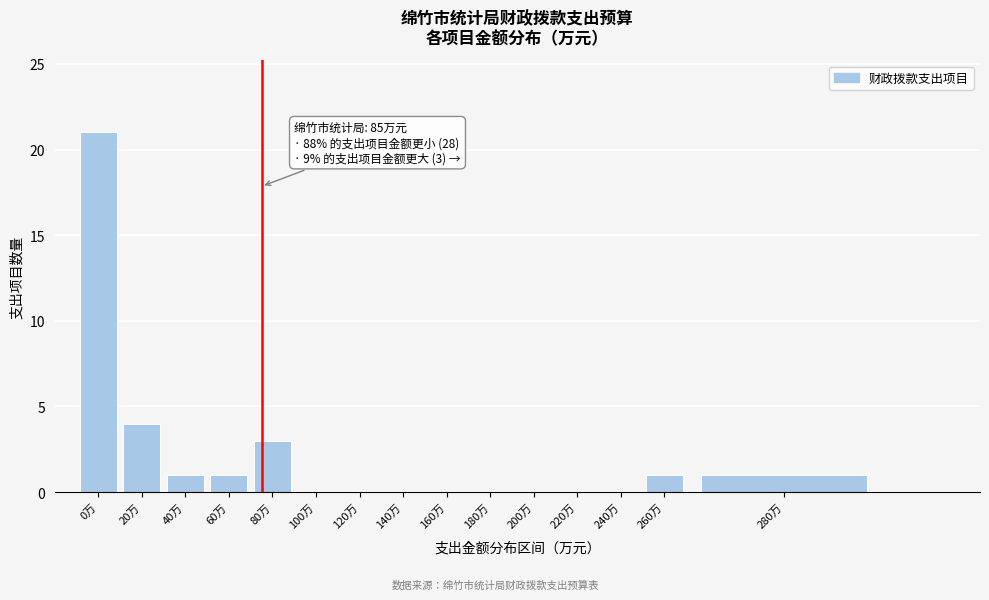

Reading left to right, list all the values displayed in this chart.

0万=21	20万=4	40万=1	60万=1	80万=3	100万=0	120万=0	140万=0	160万=0	180万=0	200万=0	220万=0	240万=0	260万=1	280万=1